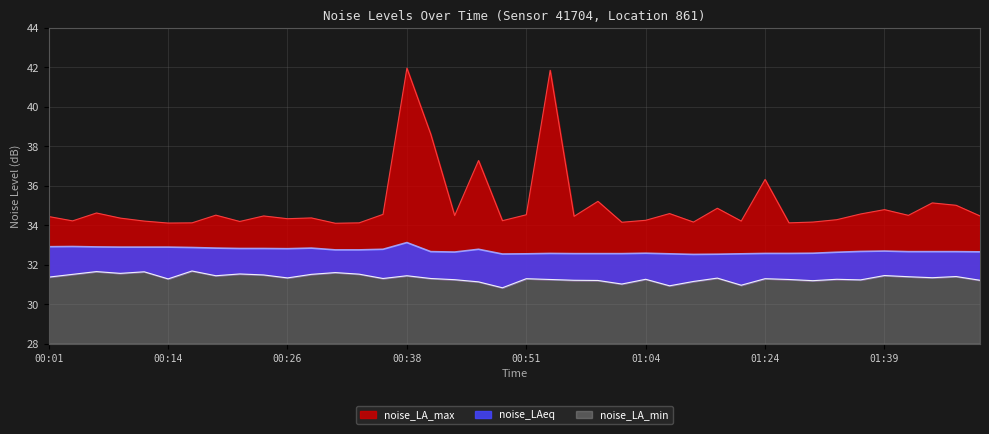

At how many categories does at least one series exceed 35?

8